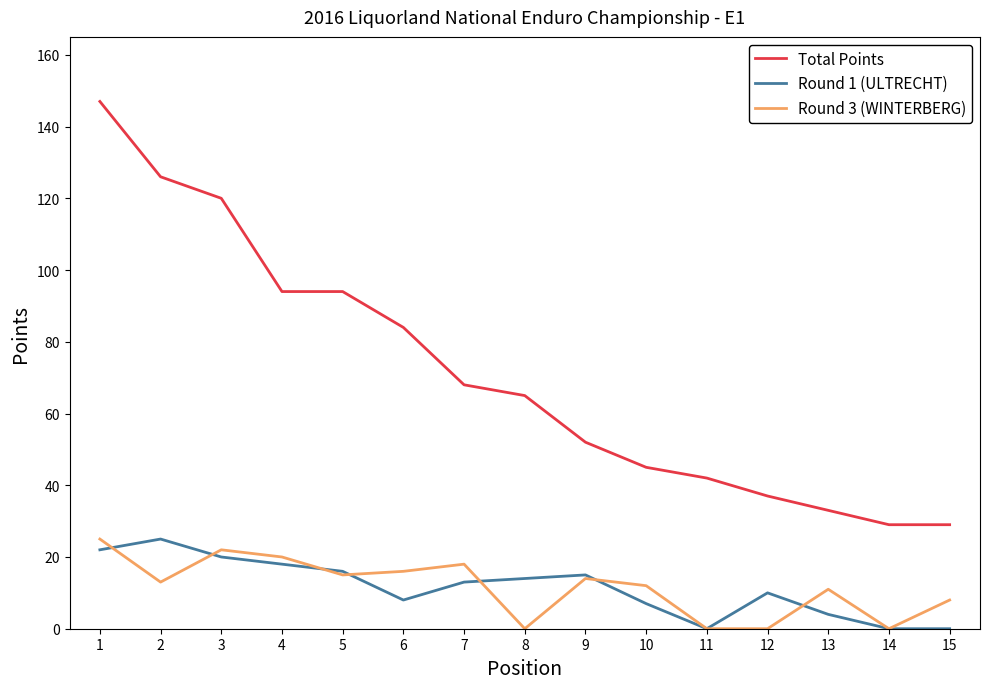

What is the difference between the highest and lowest values at 3?

100